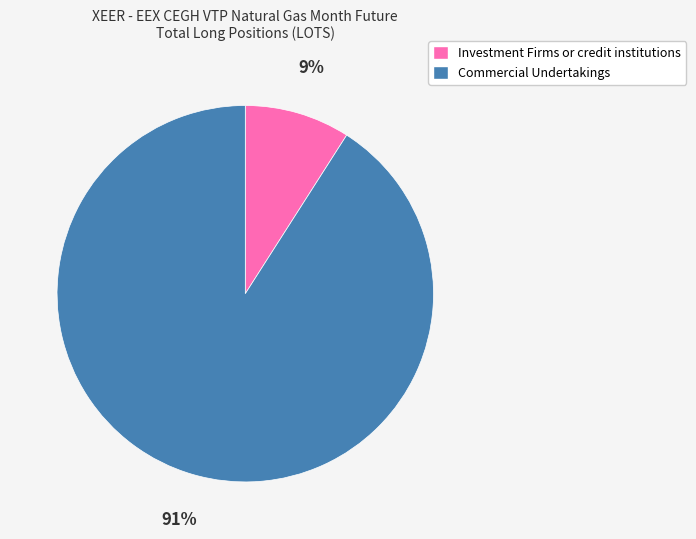

What is the smallest slice in the pie chart?

Investment Firms or credit institutions